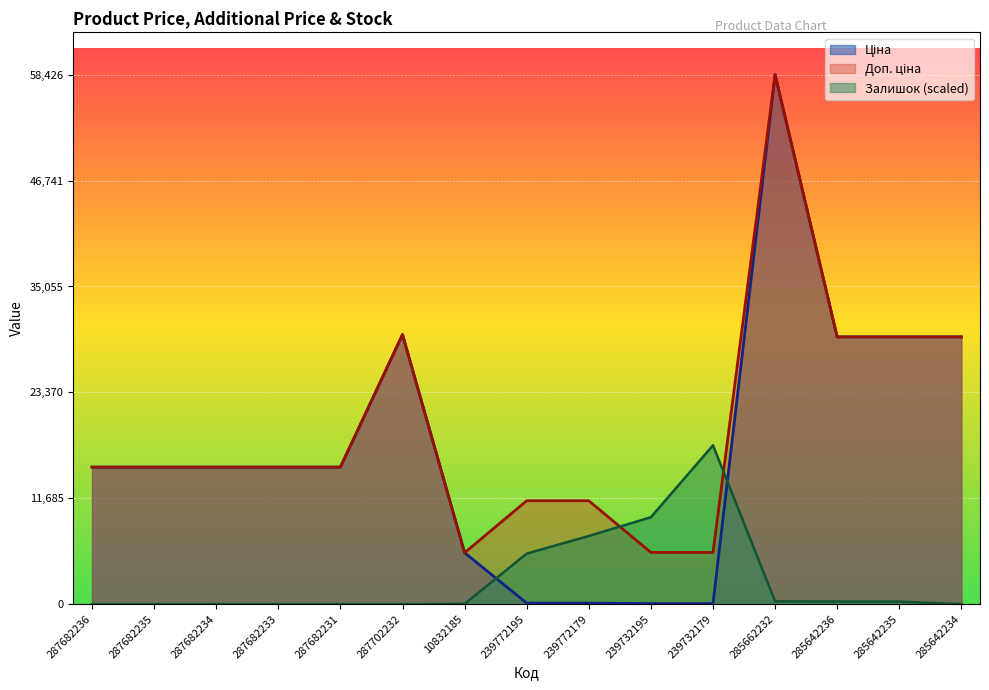

Reading right to left, transcribe all the data shown in this chart.

Ціна: 285642234=29491.5	285642235=29491.5	285642236=29491.5	285662232=58426.5	239732179=57.0	239732195=57.0	239772179=114.1	239772195=114.1	10832185=5673.8	287702232=29747.2	287682231=15120.0	287682233=15120.0	287682234=15120.0	287682235=15120.0	287682236=15120.0
Доп. ціна: 285642234=29491.5	285642235=29491.5	285642236=29491.5	285662232=58426.5	239732179=5705.0	239732195=5705.0	239772179=11410.0	239772195=11410.0	10832185=5673.8	287702232=29747.2	287682231=15120.0	287682233=15120.0	287682234=15120.0	287682235=15120.0	287682236=15120.0
Залишок: 285642234=0.0	285642235=285.2	285642236=285.2	285662232=311.1	239732179=17528.0	239732195=9593.7	239772179=7519.4	239772195=5574.7	10832185=25.9	287702232=0.0	287682231=0.0	287682233=0.0	287682234=0.0	287682235=0.0	287682236=0.0